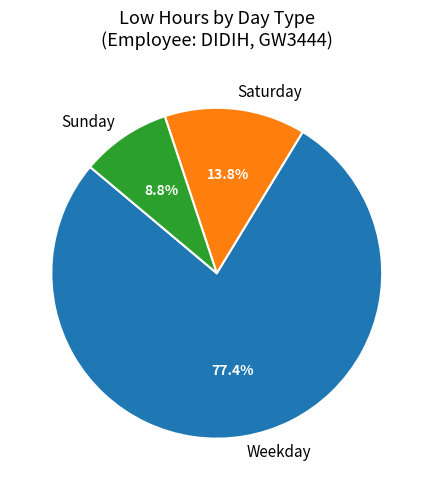

Is Sunday the majority of the pie?

No